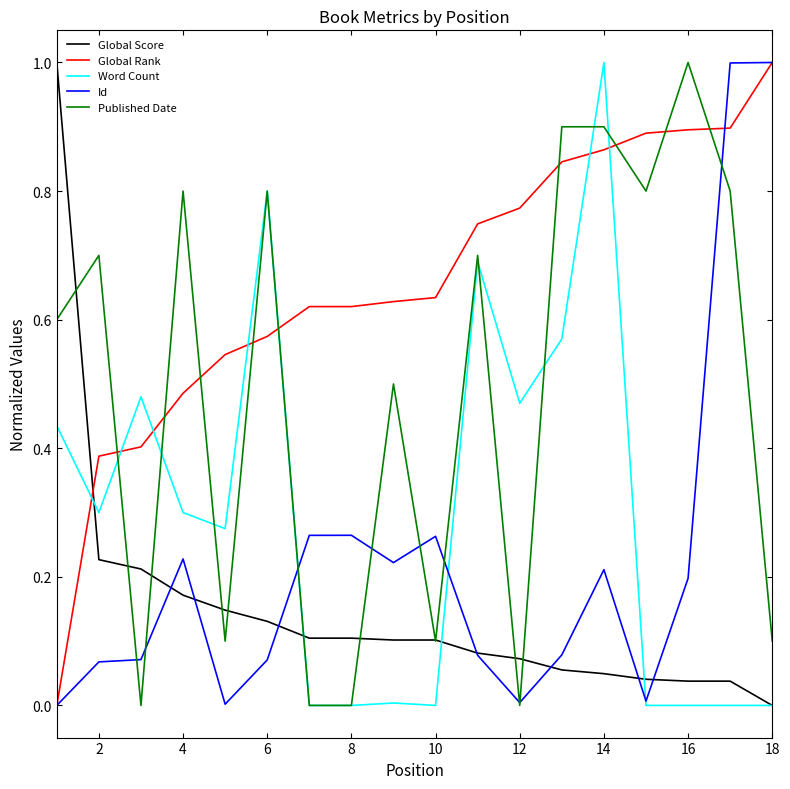

True or false: Global Rank and Published Date intersect in this chart.

True